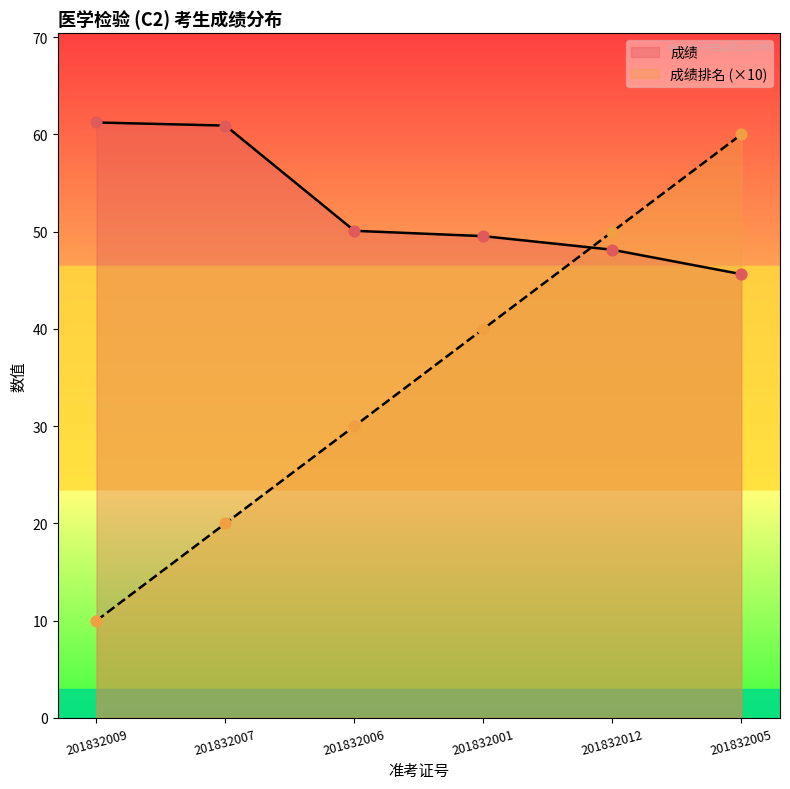

Is the value of 成绩排名 at 201832009 greater than the value of 成绩 at 201832005?

No